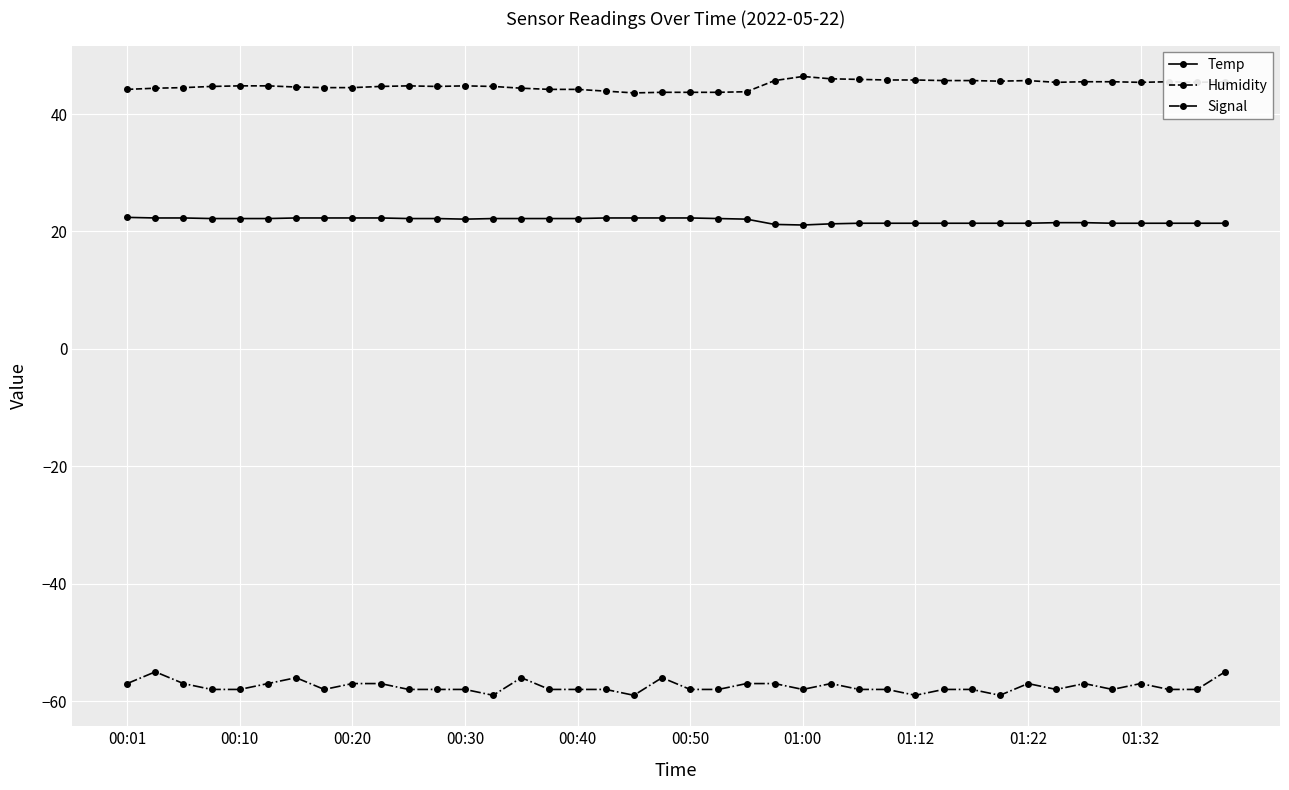

Does the chart have visible grid lines?

Yes